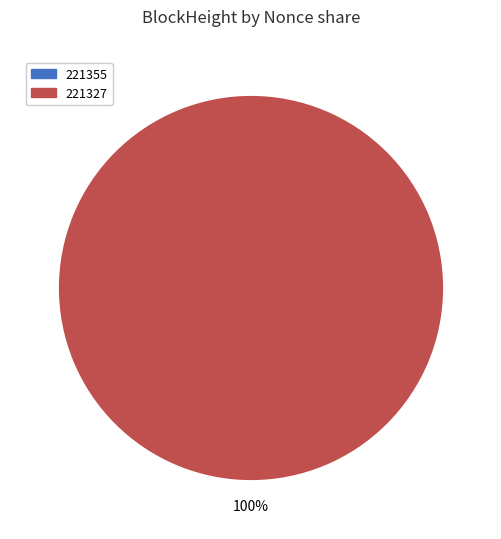

What is the smallest slice in the pie chart?

221355